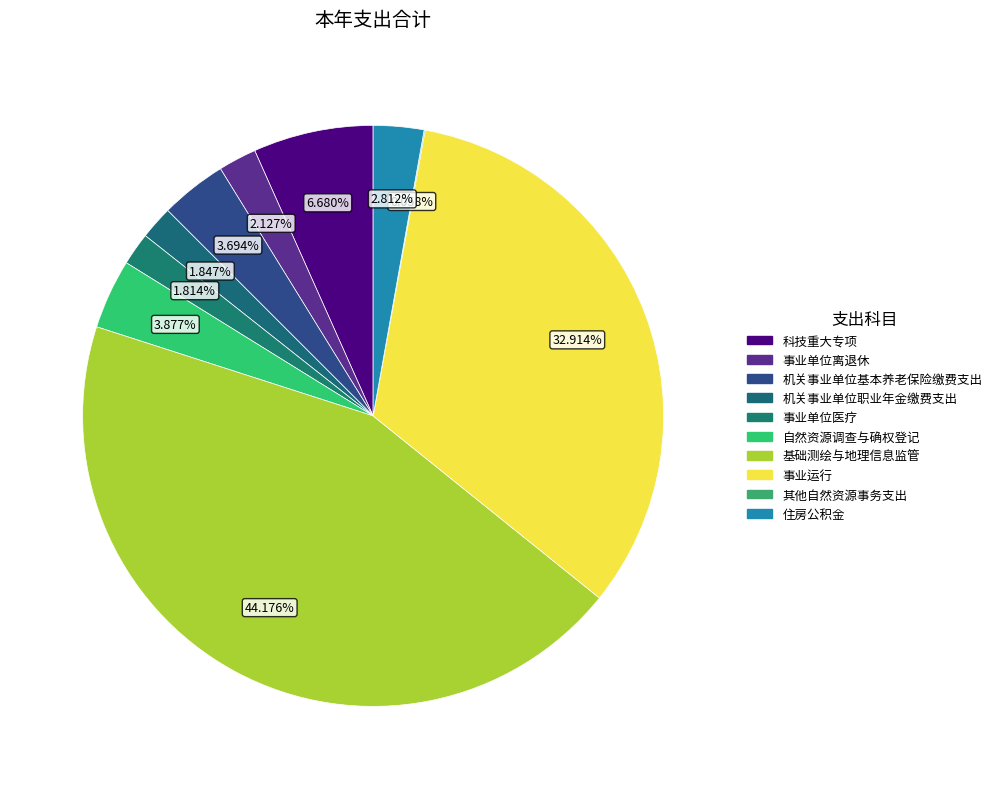

To the nearest percent, what is the difference between the 其他自然资源事务支出 and 事业运行 slice percentages?

33%